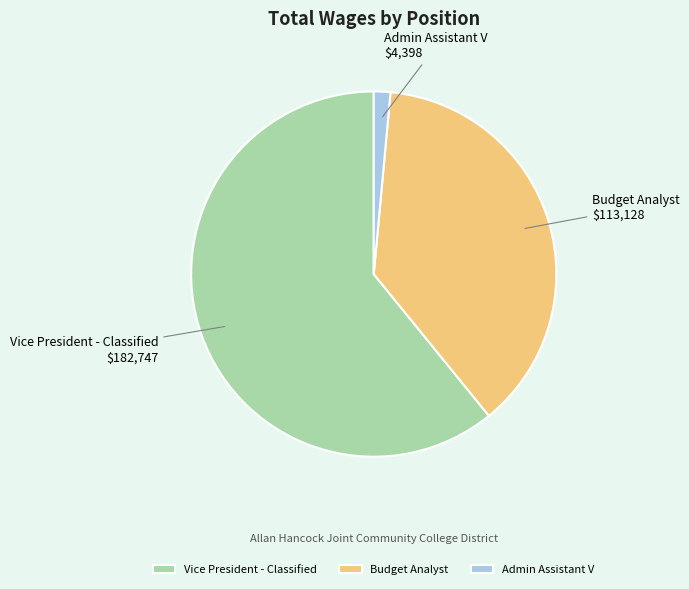

Which slice represents more than half of the pie?

Vice President - Classified